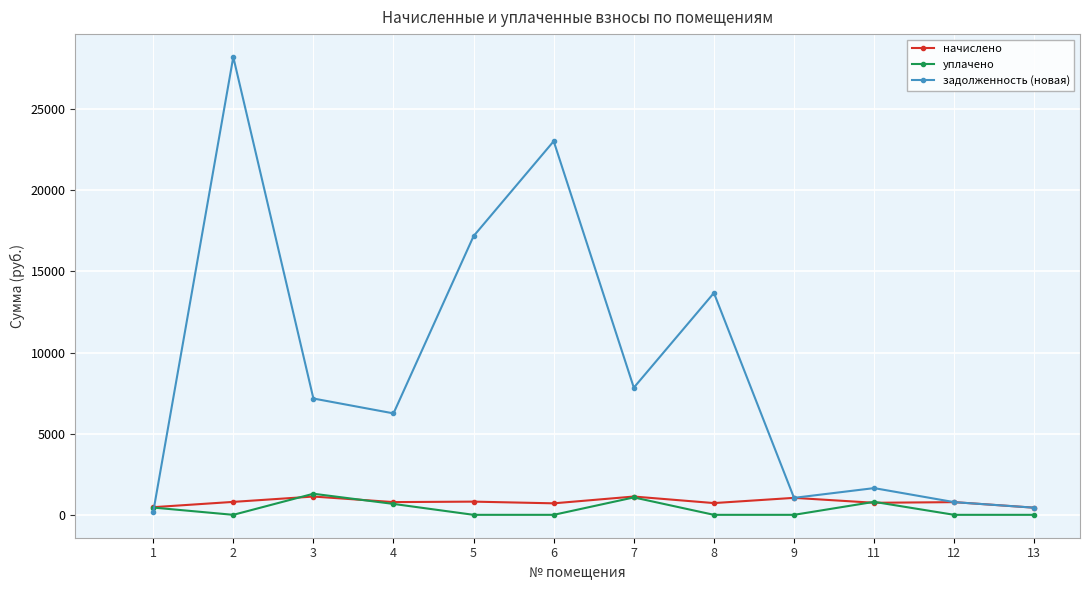

True or false: задолженность (новая) has more than 1 points higher than both neighbors.

True